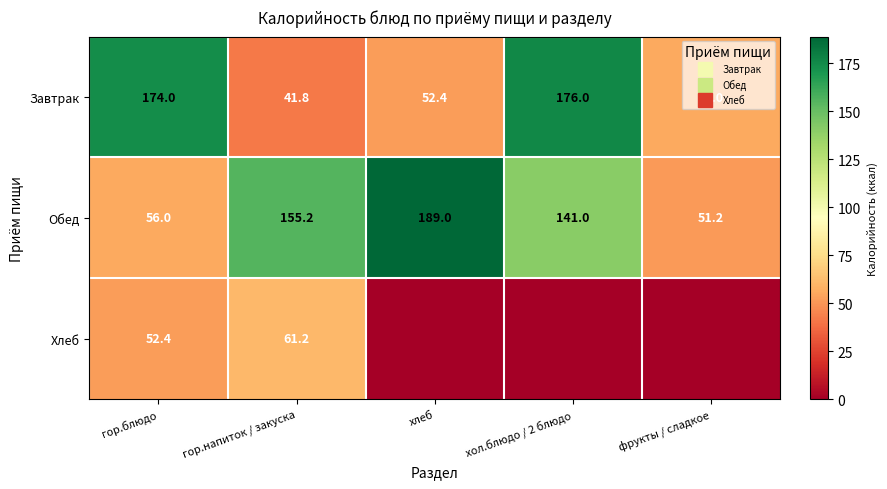

At which category is the sum across all series the highest?

хол.блюдо / 2 блюдо